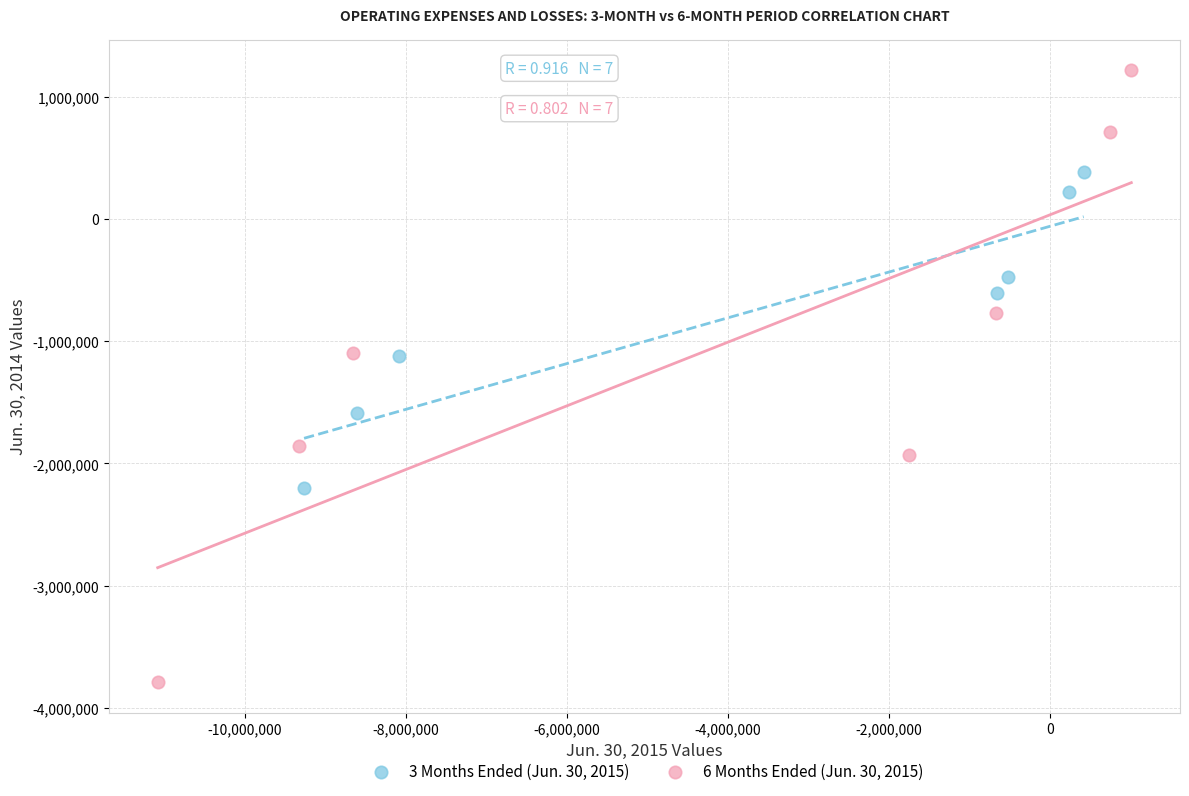

Which series reaches the maximum Y coordinate?

6 Months Ended (Jun. 30, 2015)